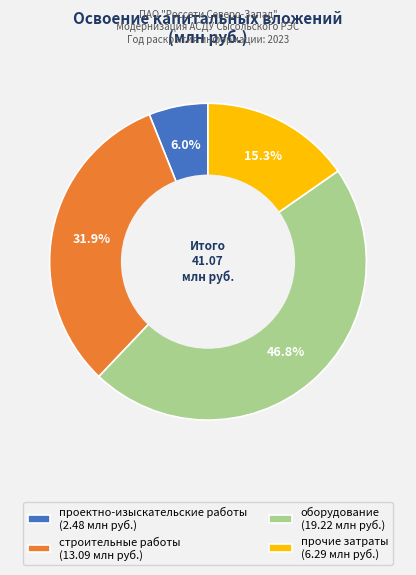

To the nearest percent, what is the difference between the largest and smallest slice percentages?

41%